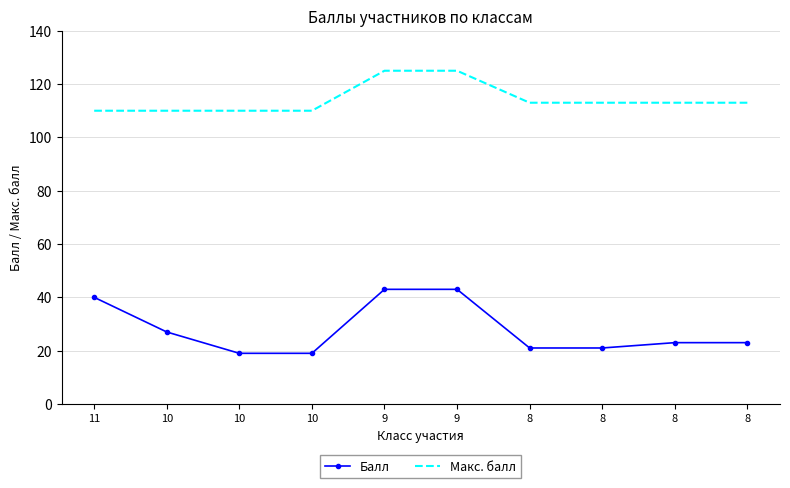

True or false: Макс. балл and Балл intersect in this chart.

False